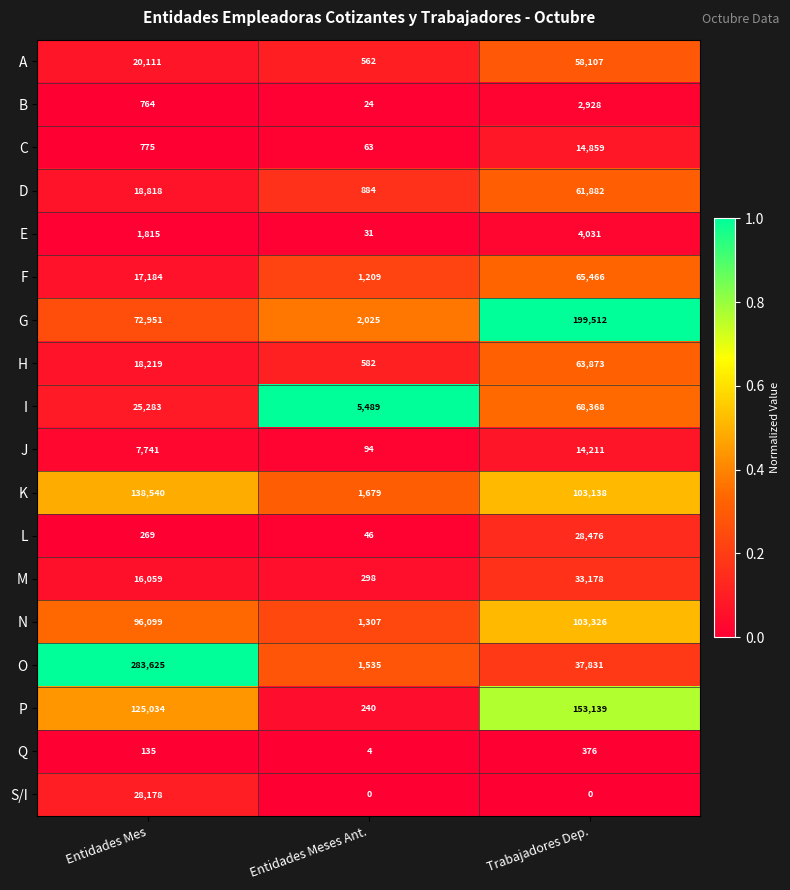

Count the D values in the range 884 to 61882.

3